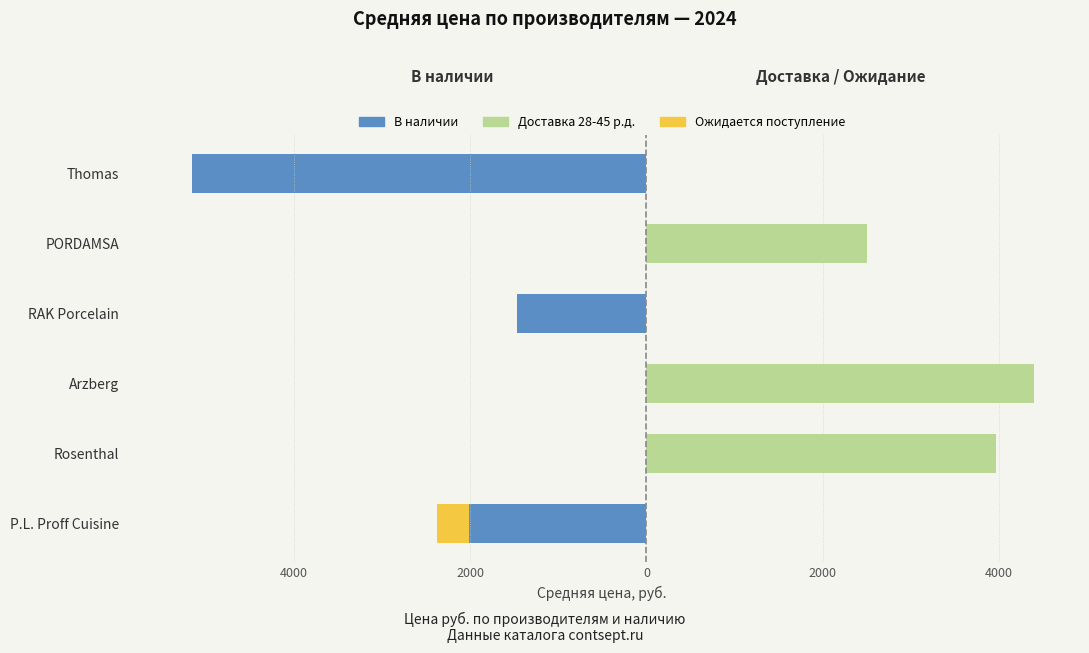

Which series has the widest spread of values?

В наличии